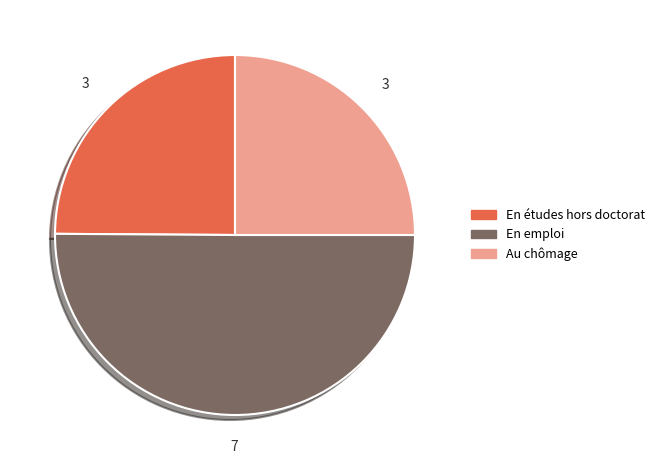

How many segments does this pie chart have?

3